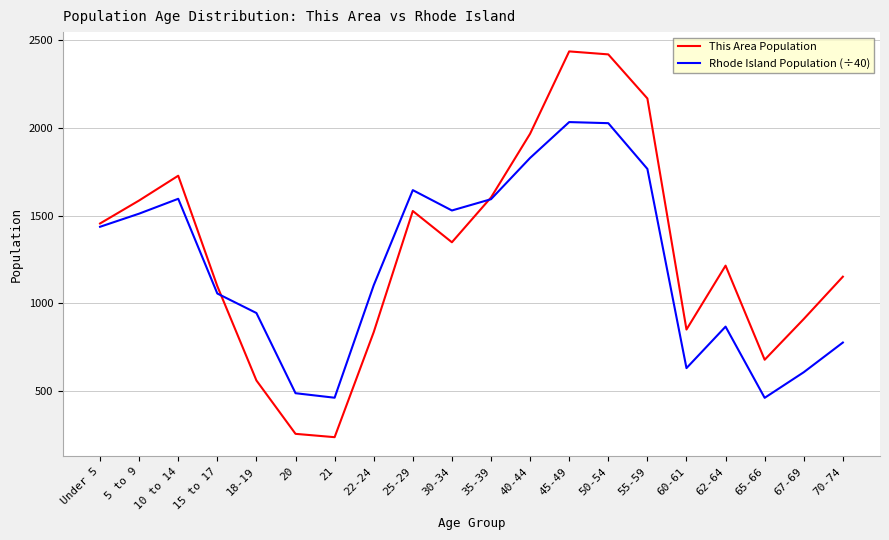

What are all the series names shown in the legend?

This Area Population, Rhode Island Population (÷40)